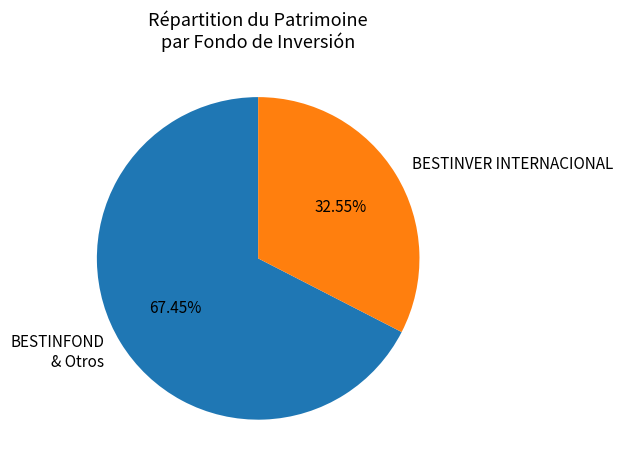

Combined, do BESTINFOND & Otros and BESTINVER INTERNACIONAL account for over 50%?

Yes